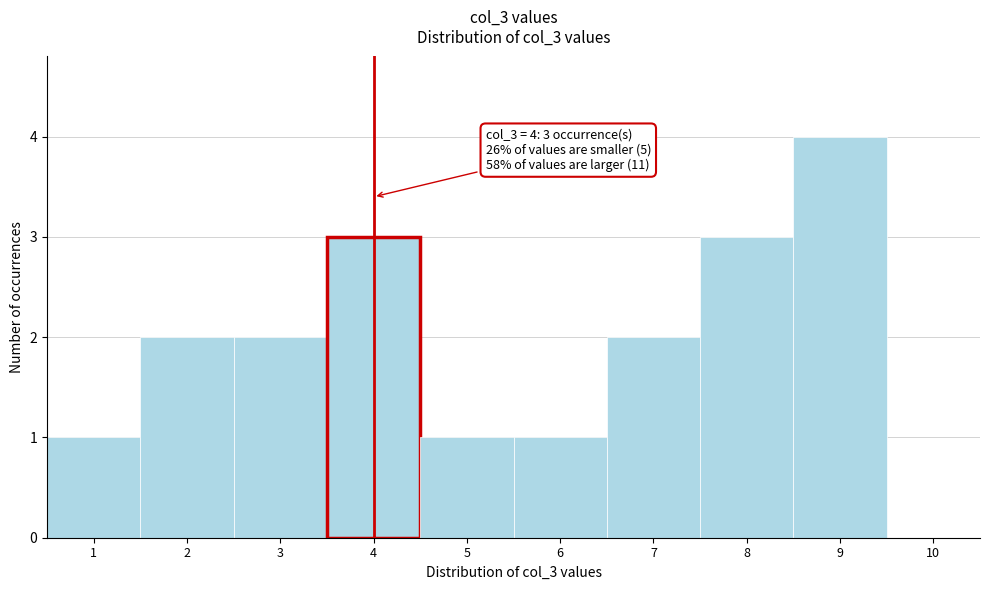

Which range on the x-axis has the tallest bar?

8.5 to 9.5